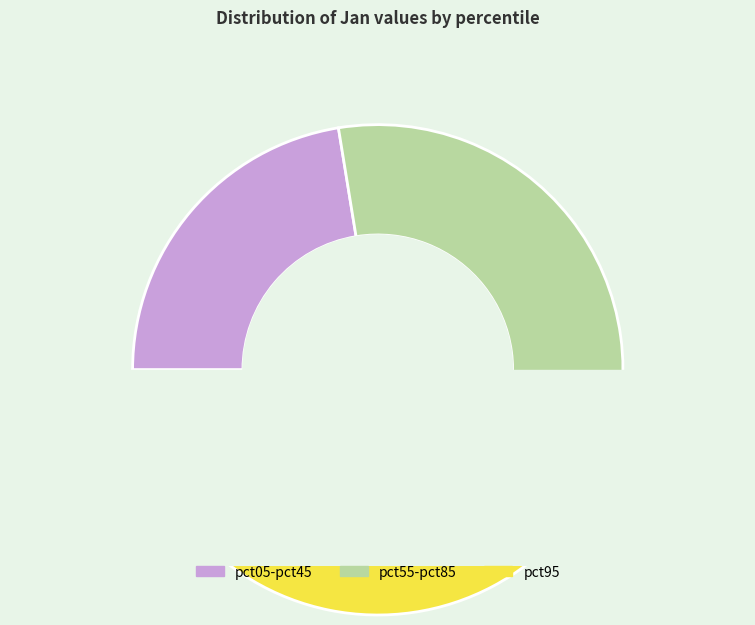

What is the largest slice in the pie chart?

pct95